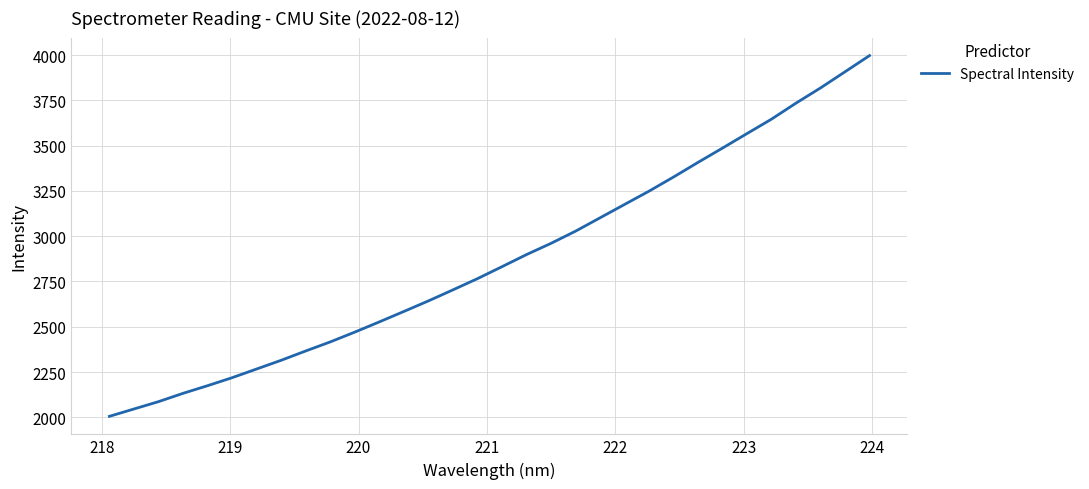

What is the difference between the maximum and minimum values?

1991.8